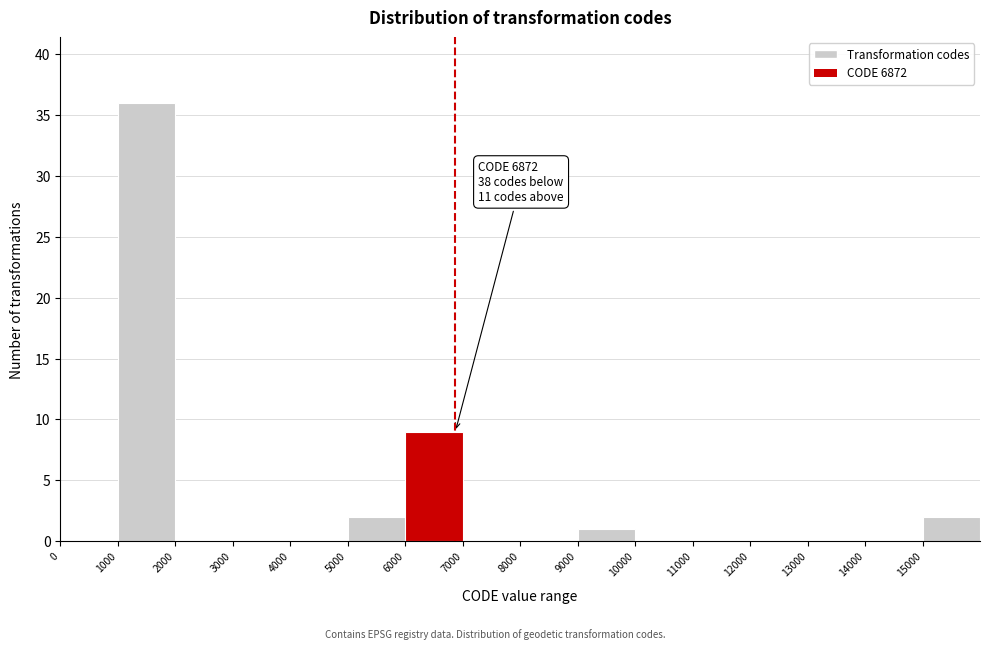

Over which range of the x-axis is the bar tallest?

1000 to 2000